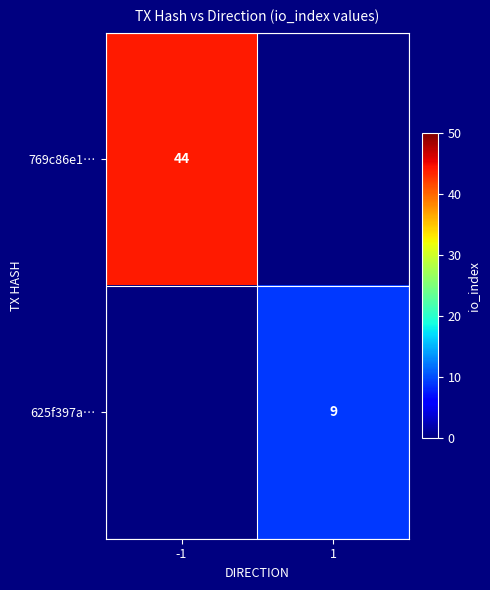

The 769c86e1… series shows 29 at -1. True or false?

False